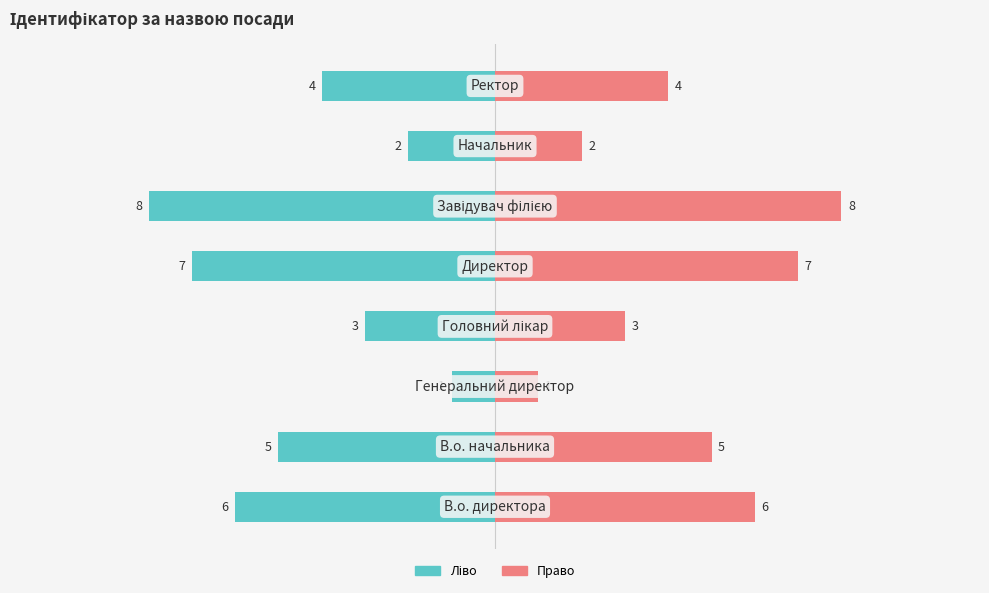

Is the value of Ідентифікатор (право) at 1 greater than the value of Ідентифікатор (ліво) at 5?

Yes